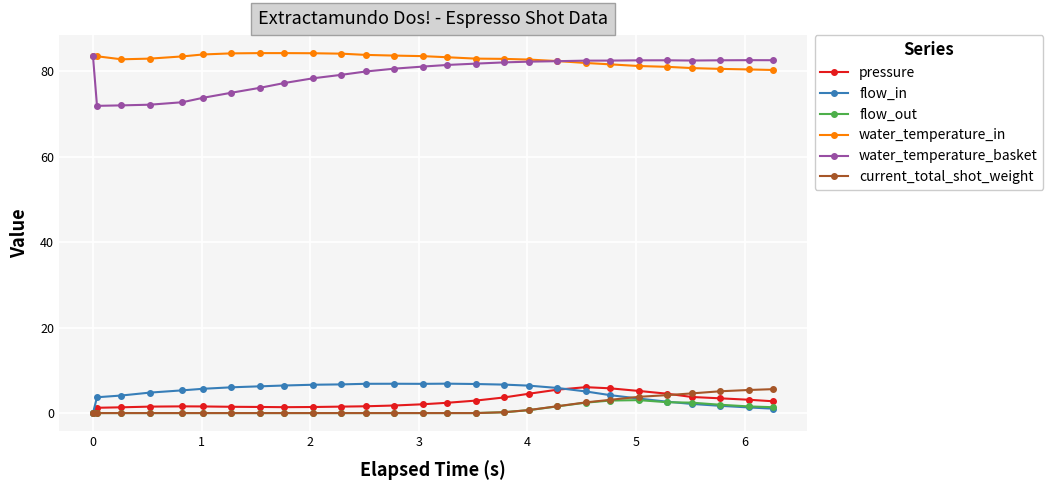

What is the value of the water_temperature_basket point at the 6th from the left?

73.8